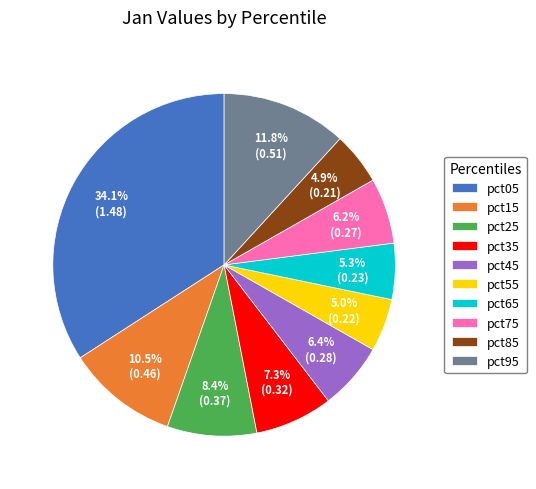

What percentage do pct35 and pct65 together represent?

12.6%